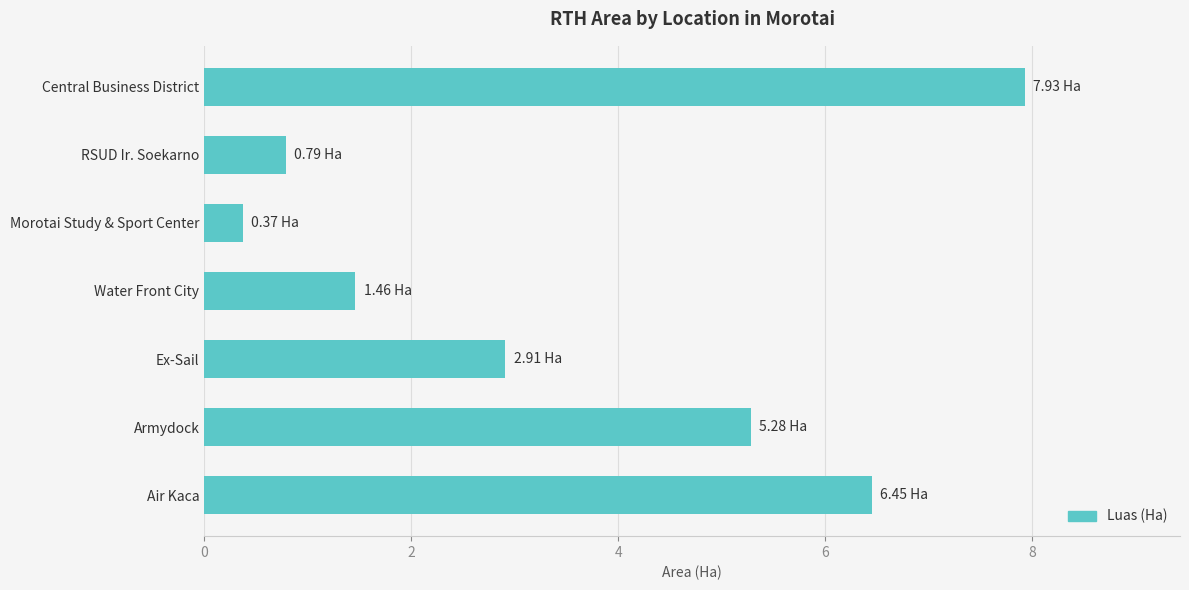

Where is the data nearest to the value 4?

Ex-Sail